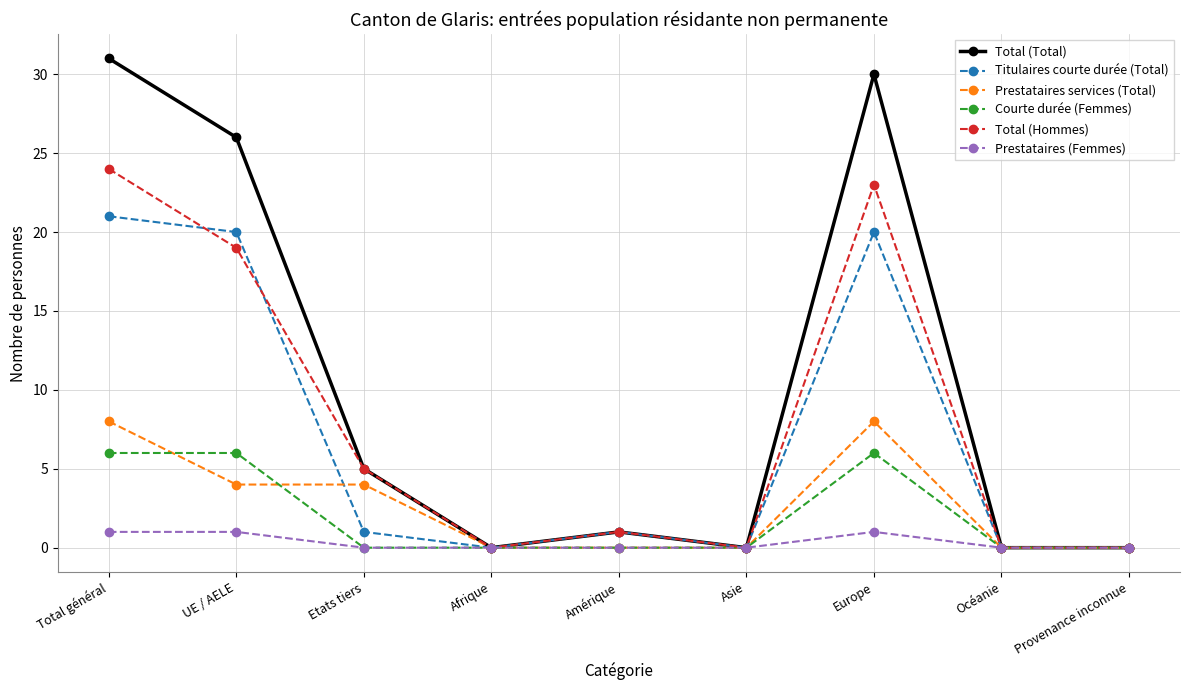

What is the highest value of the Titulaires courte durée (Total) series?

21